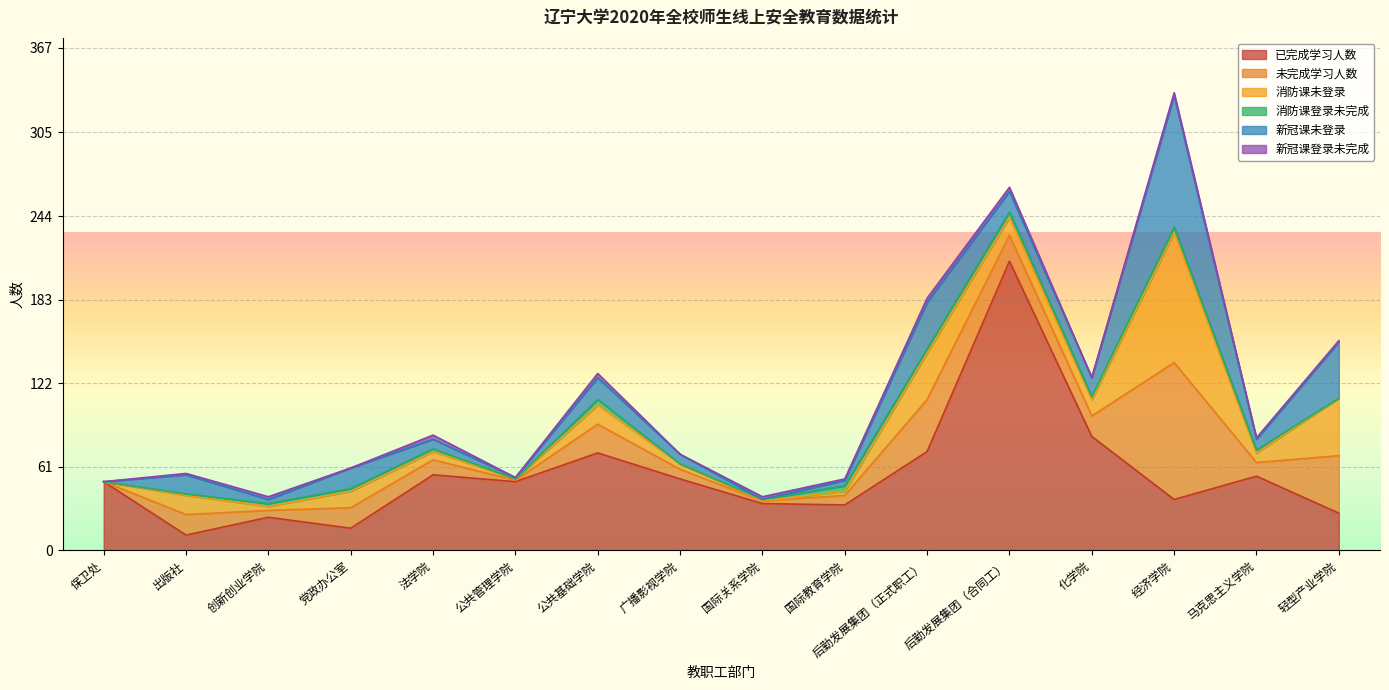

Which has a higher value, 保卫处 or 后勤发展集团（合同工）?

后勤发展集团（合同工）